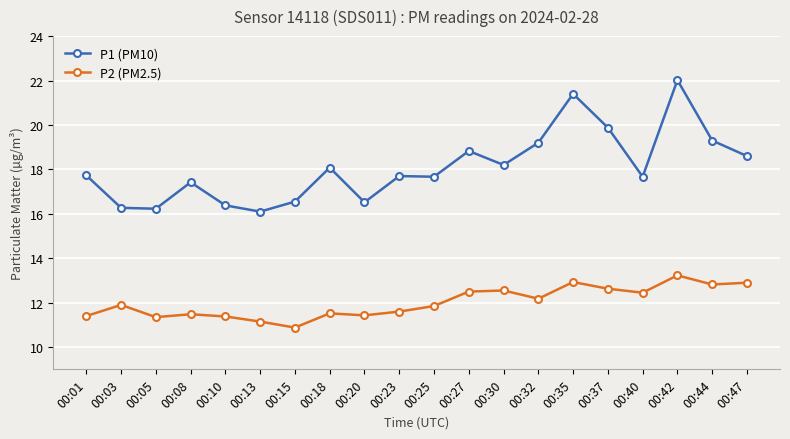

What is the difference between the maximum and minimum values in the P1 (PM10) series?

5.9